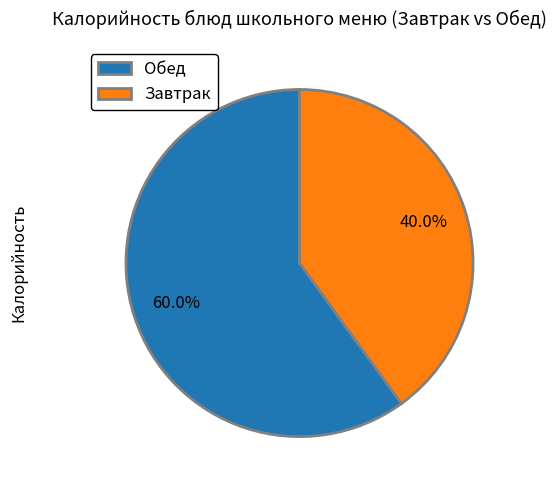

Do Завтрак and Обед together represent more than half of the pie?

Yes